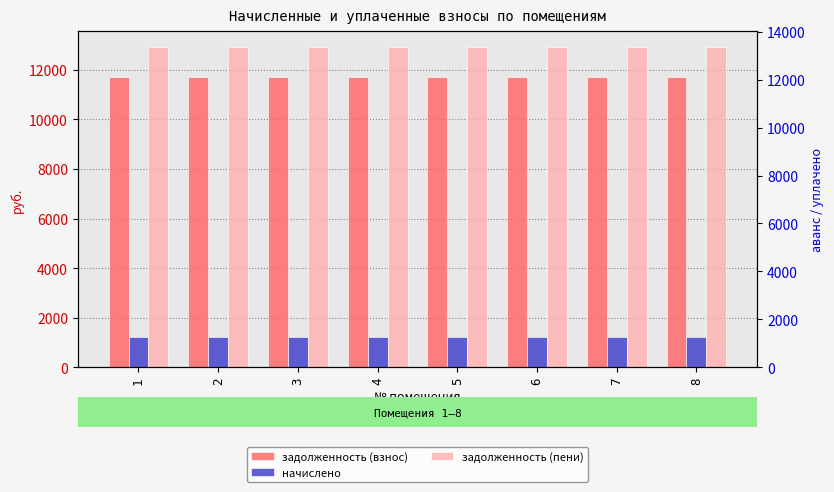

Which series has the largest total across all categories?

задолженность (пени)